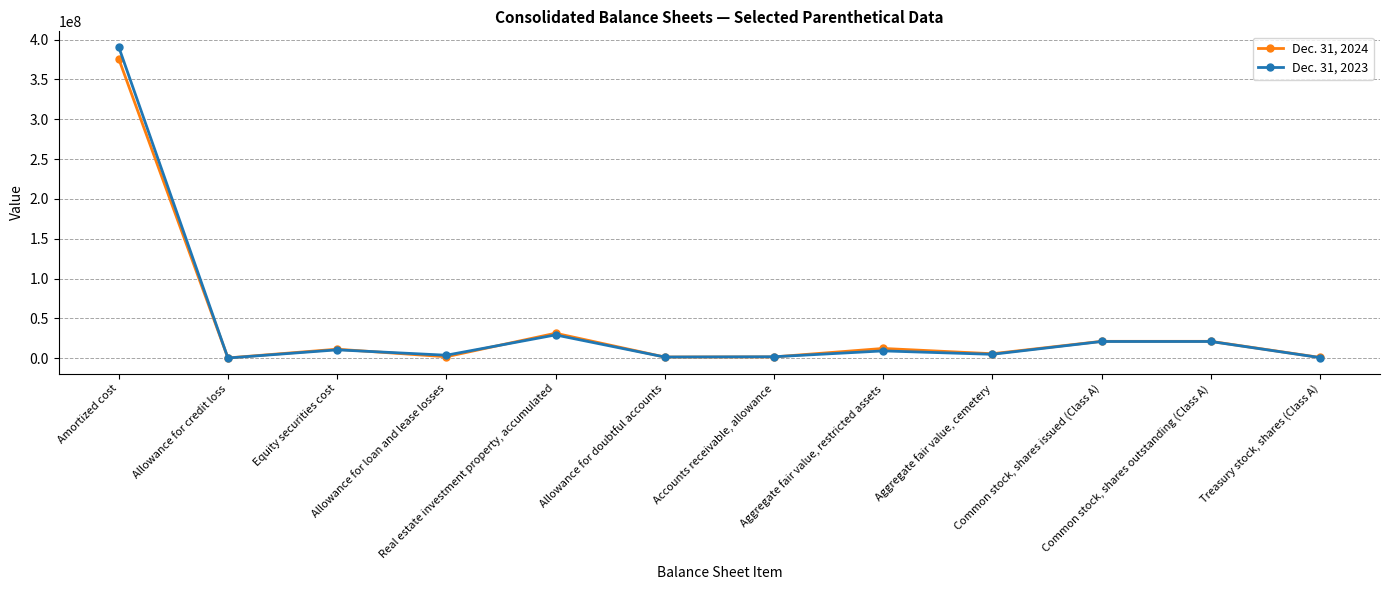

Which series has the widest spread of values?

Dec. 31, 2023